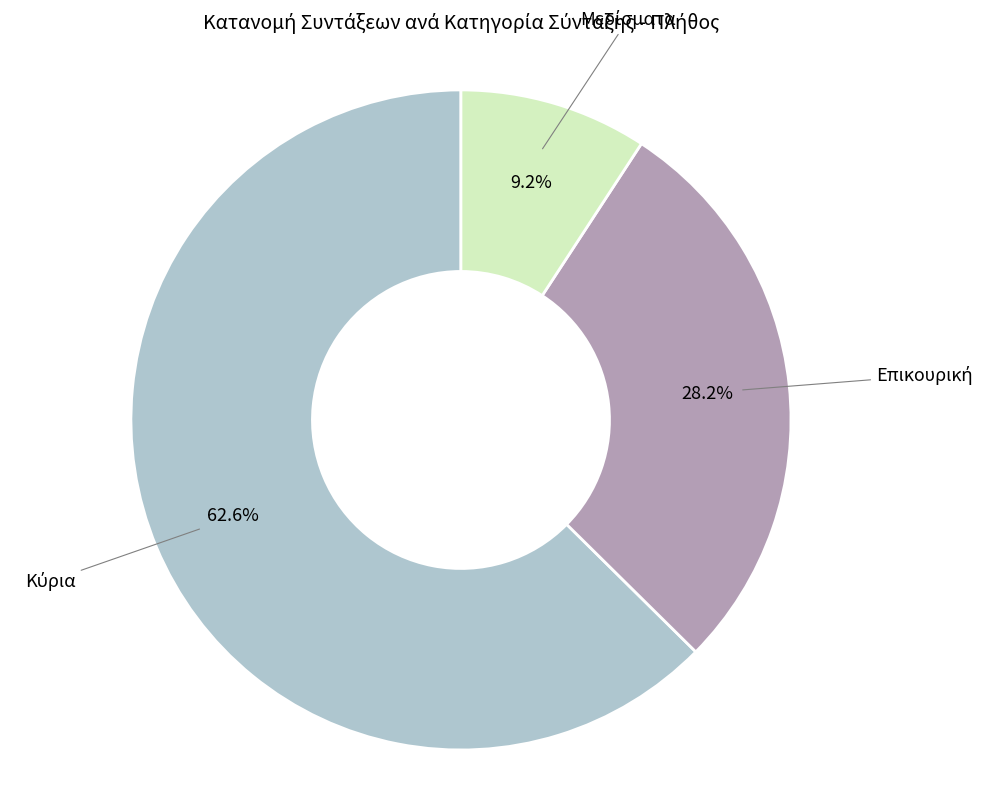

Is there any slice that represents more than half of the pie?

Yes